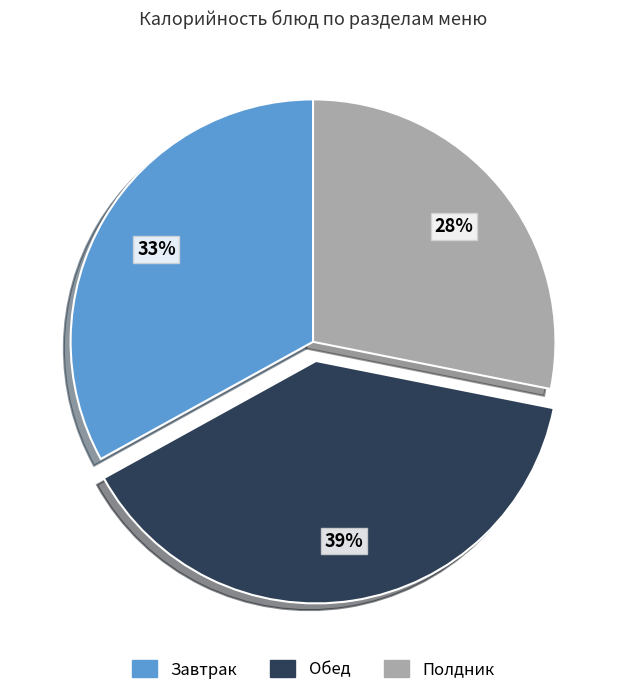

How many slices are in this pie chart?

3